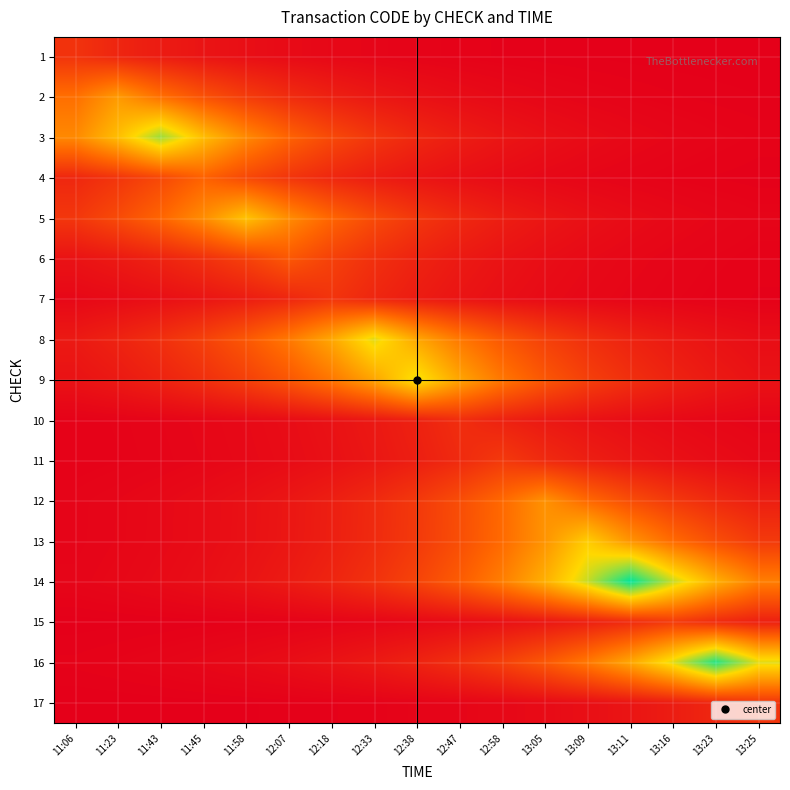

Rank the series at 13:09 from highest to lowest value.

14, 13, 16, 12, 9, 8, 15, 11, 10, 5, 17, 3, 6, 7, 4, 2, 1